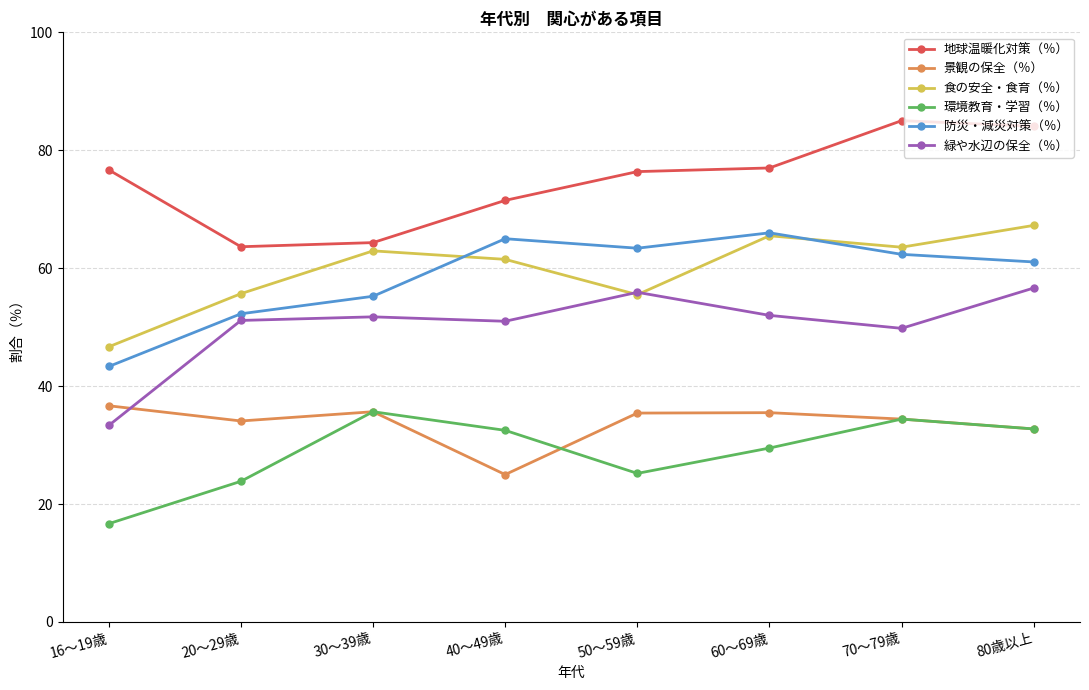

What is the label of the 6th point from the left?

60～69歳